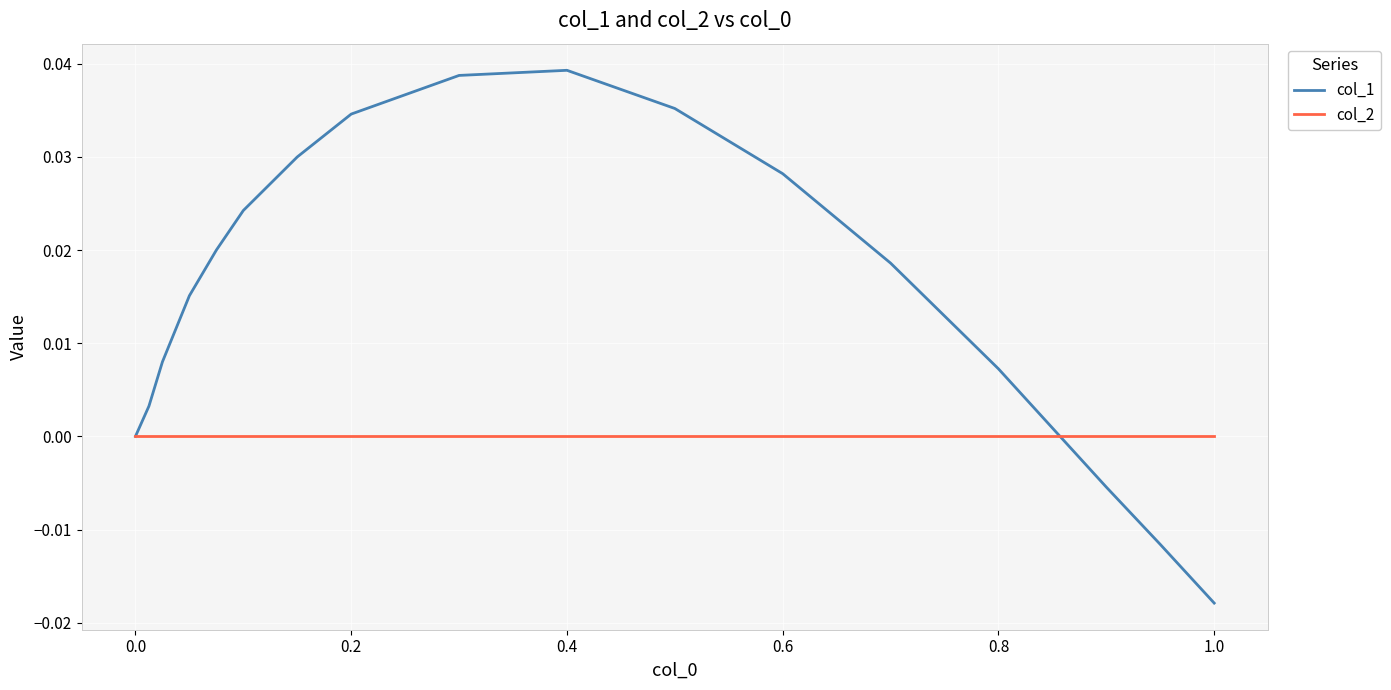

Rank the series by their average value, from lowest to highest.

col_2, col_1